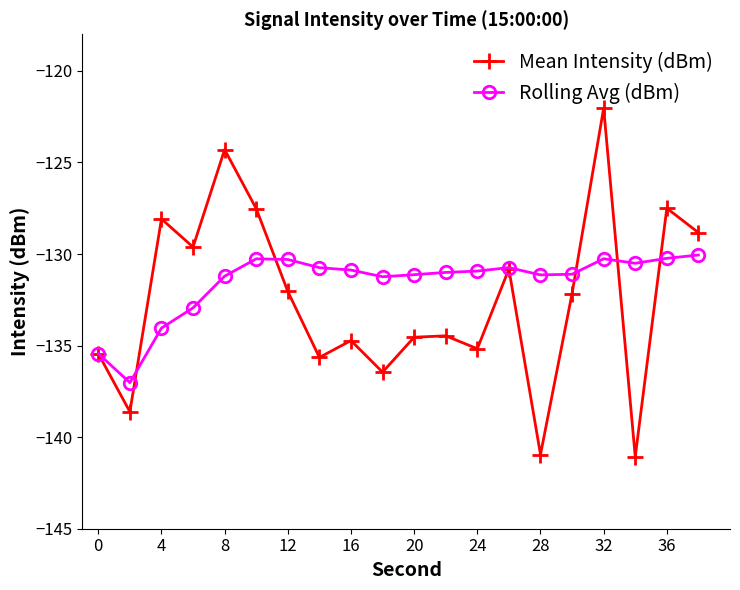

Which series has the widest spread of values?

Mean Intensity (dBm)